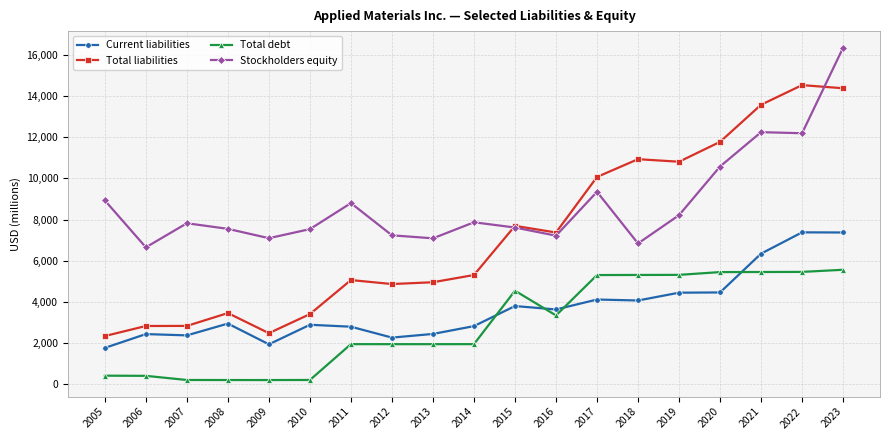

True or false: Total debt and Stockholders equity intersect in this chart.

False